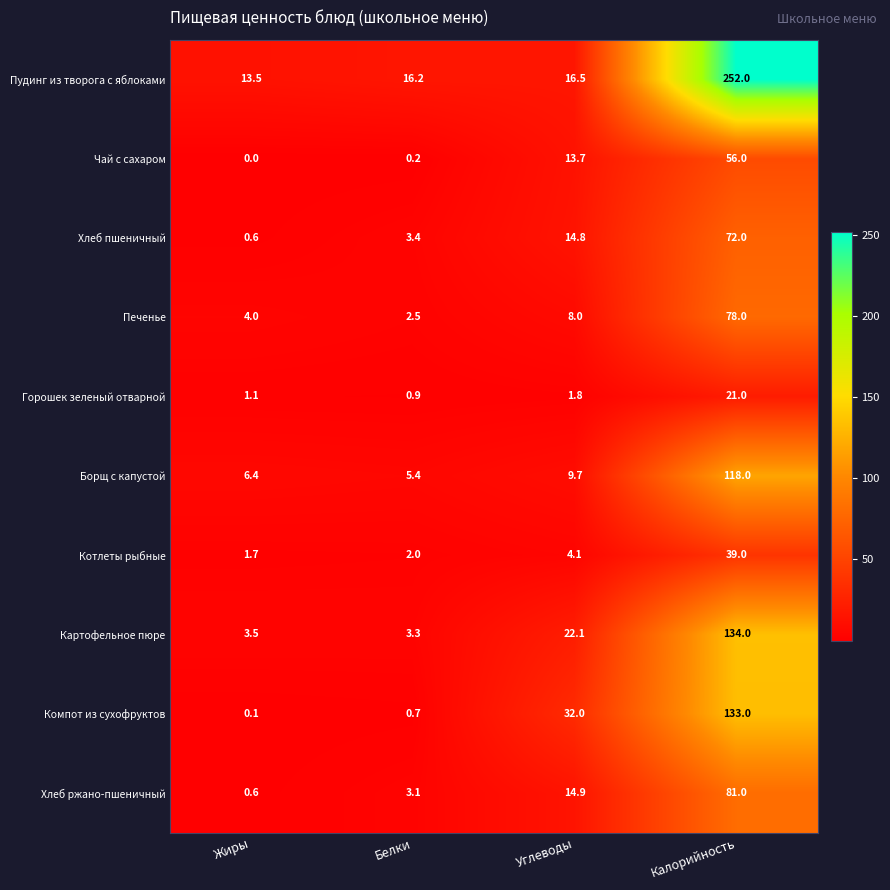

Which series has the largest total across all categories?

Пудинг из творога с яблоками